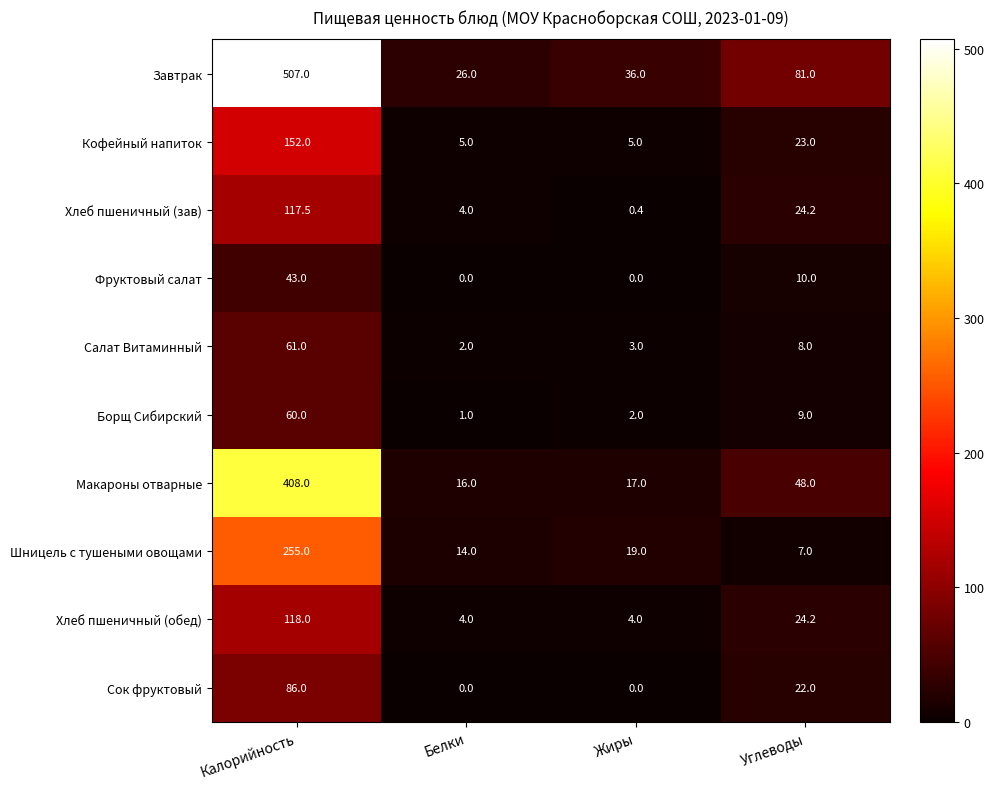

What is the greatest value displayed?

507.0